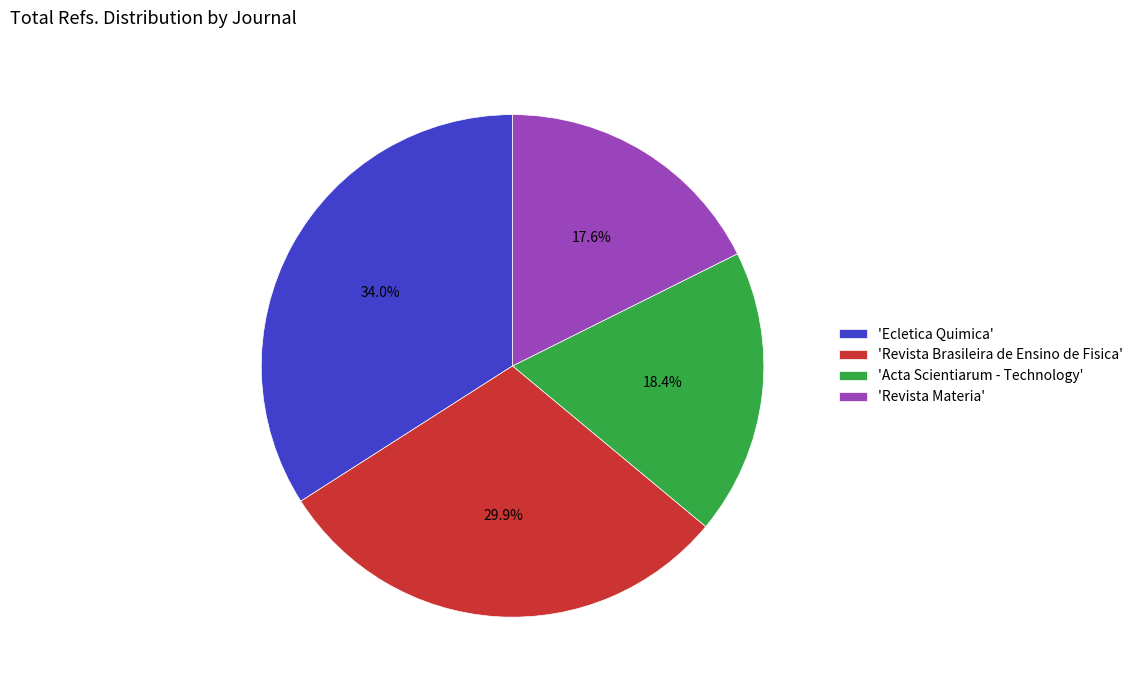

Combined, do 'Revista Brasileira de Ensino de Fisica' and 'Acta Scientiarum - Technology' account for over 50%?

No